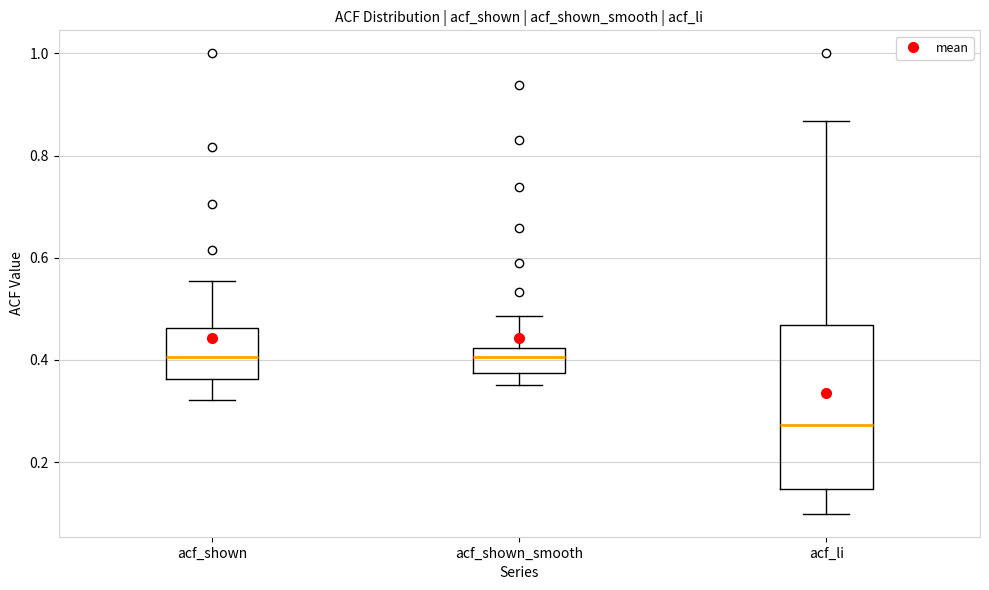

Reading left to right, transcribe this box plot: for each box, give where its median line is, the range the box spans, and where its two whiskers end, as read against the y-axis. The values are not printed on the chart, so give them approximately, as read against the axis.

acf_shown: median 0.40, box 0.36 to 0.46, whiskers 0.32 to 0.56
acf_shown_smooth: median 0.40, box 0.38 to 0.42, whiskers 0.36 to 0.48
acf_li: median 0.28, box 0.14 to 0.46, whiskers 0.10 to 0.86